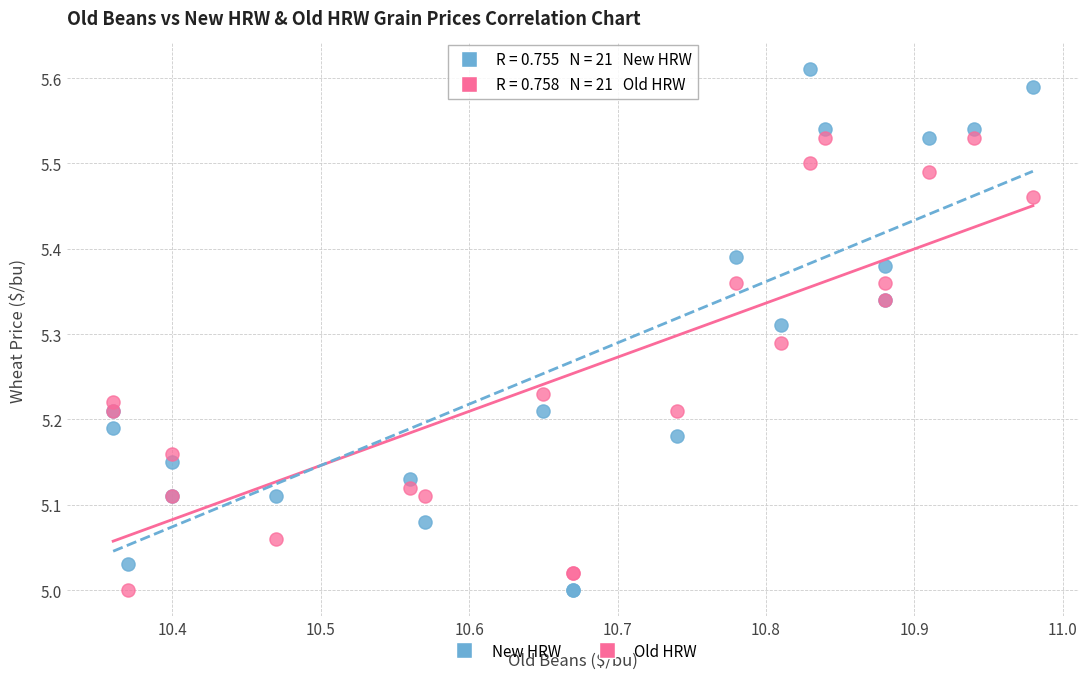

What are all the series names shown in the legend?

New HRW, Old HRW